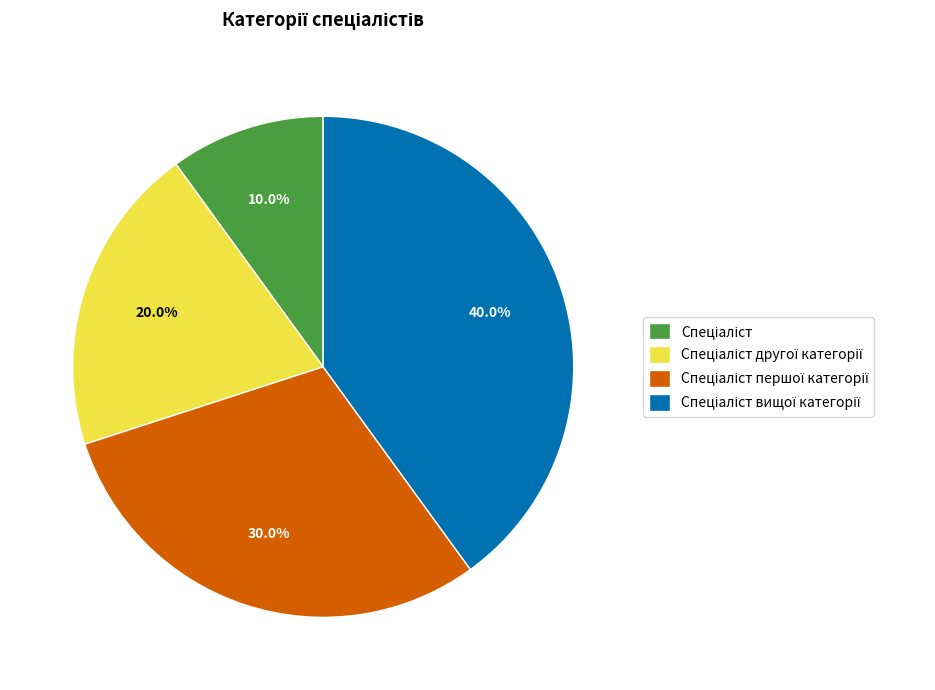

Is there a majority slice in this chart?

No